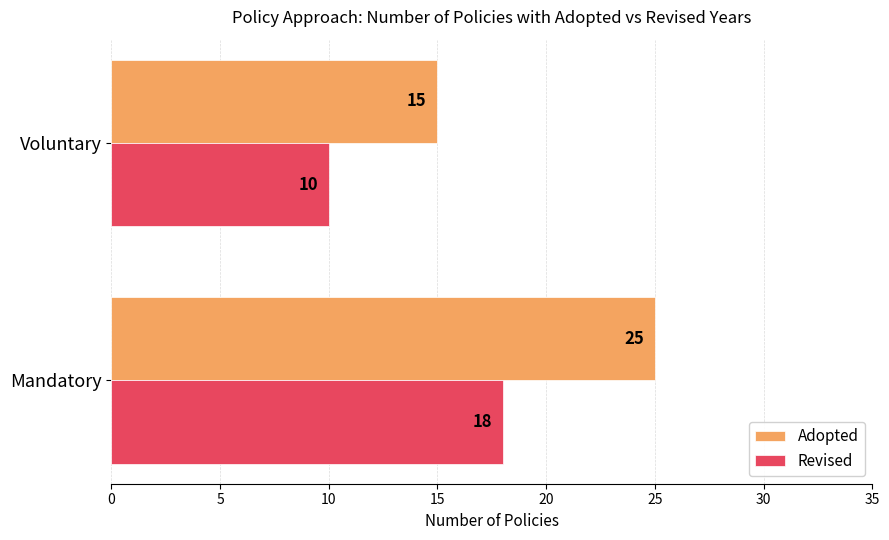

List the labels in order of Revised value, smallest first.

Voluntary, Mandatory